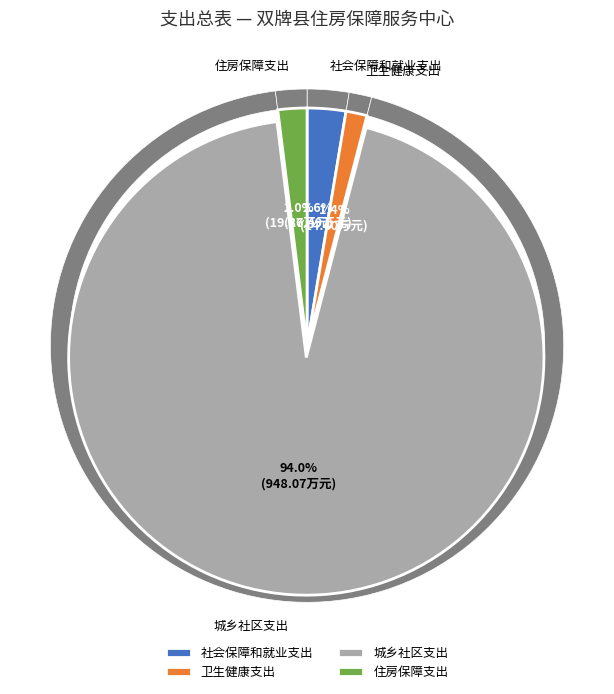

To the nearest percent, what percentage of the pie is 城乡社区支出?

94%